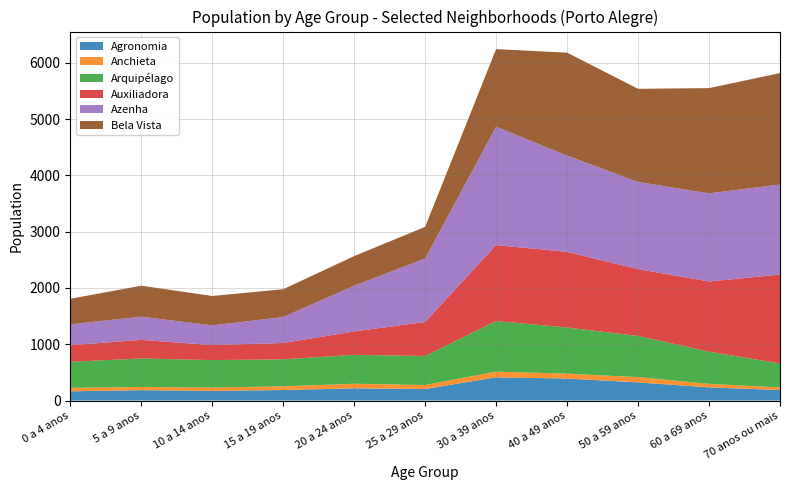

Reading left to right, transcribe all the data shown in this chart.

Agronomia: 164	185	171	187	217	205	413	391	323	234	187
Anchieta: 63	56	61	66	82	72	101	87	94	63	46
Arquipélago: 461	507	487	480	513	515	899	820	731	572	426
Auxiliadora: 296	330	267	290	416	604	1349	1344	1187	1246	1580
Azenha: 371	412	350	460	813	1129	2104	1711	1549	1566	1599
Bela Vista: 453	551	522	495	526	561	1378	1828	1655	1870	1980